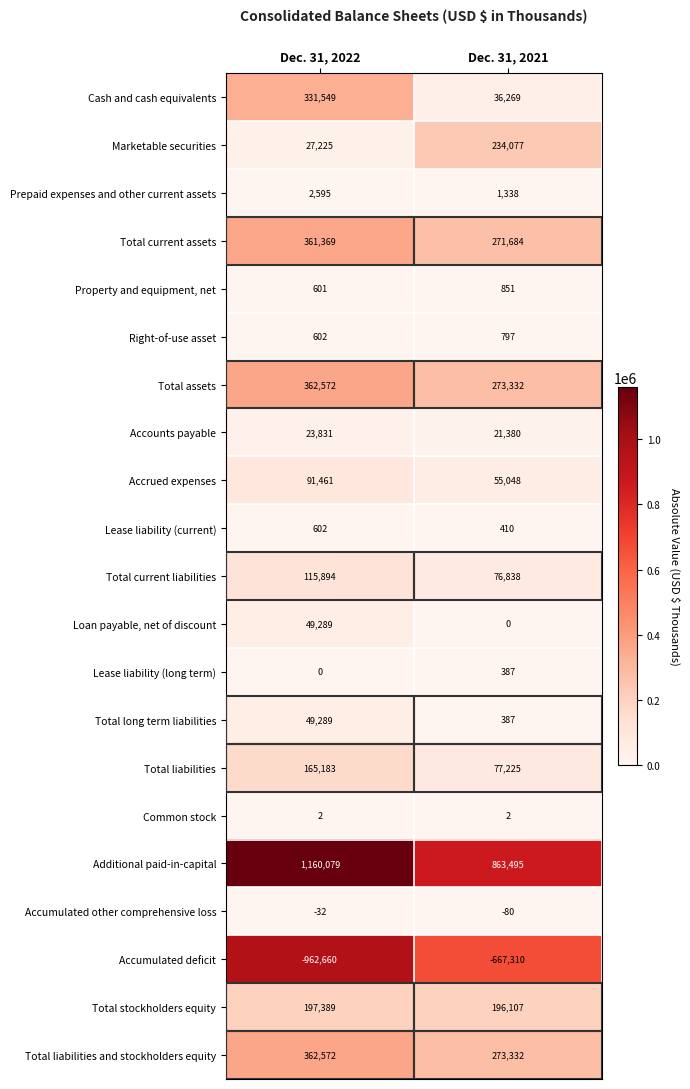

What value does the Total stockholders equity series have at Dec. 31, 2022?

197389